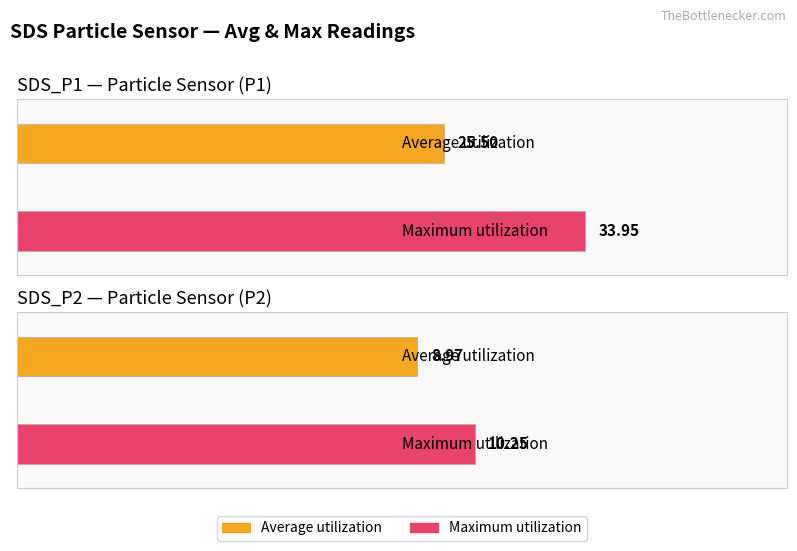

List the series in order of their overall mean, lowest first.

Average utilization, Maximum utilization